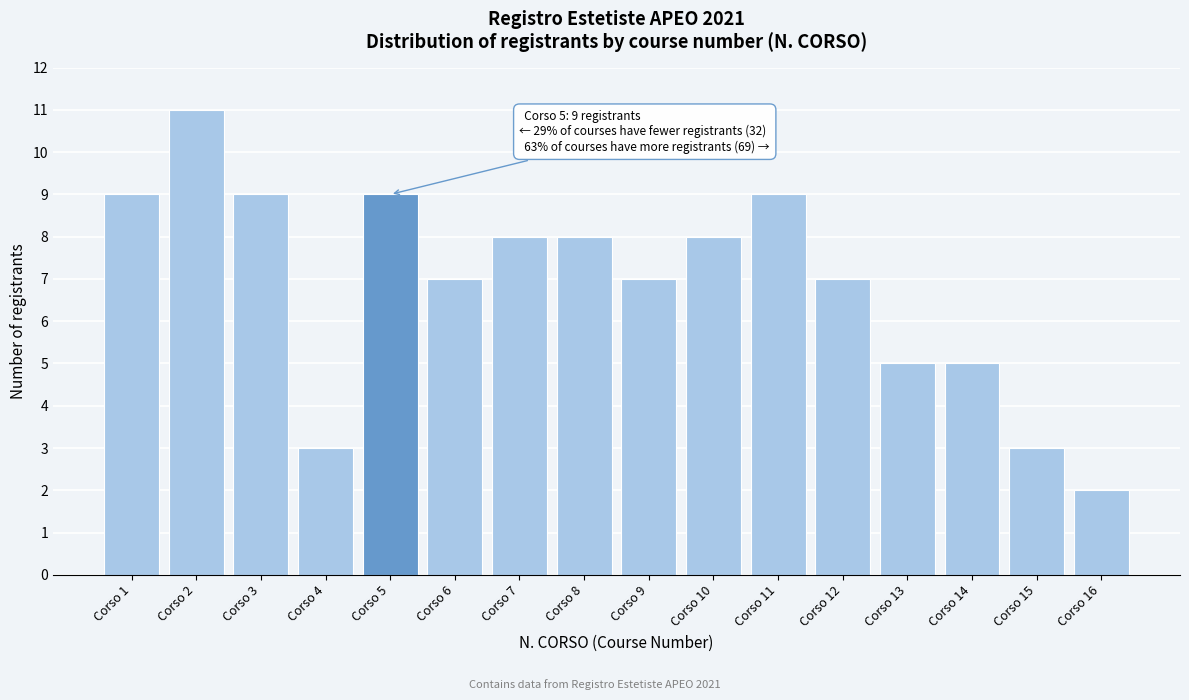

Reading left to right, extract all data points from this chart.

Corso 1=9	Corso 2=11	Corso 3=9	Corso 4=3	Corso 5=9	Corso 6=7	Corso 7=8	Corso 8=8	Corso 9=7	Corso 10=8	Corso 11=9	Corso 12=7	Corso 13=5	Corso 14=5	Corso 15=3	Corso 16=2